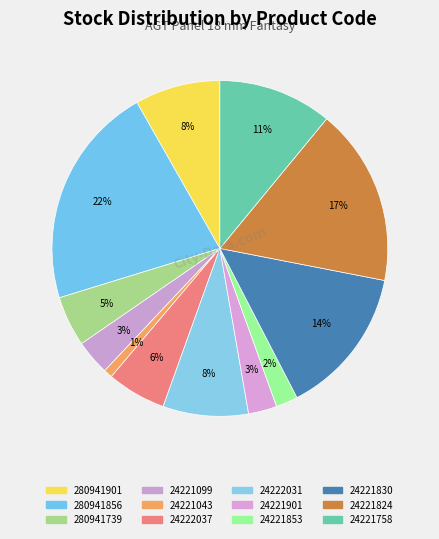

What is the largest slice in the pie chart?

280941856